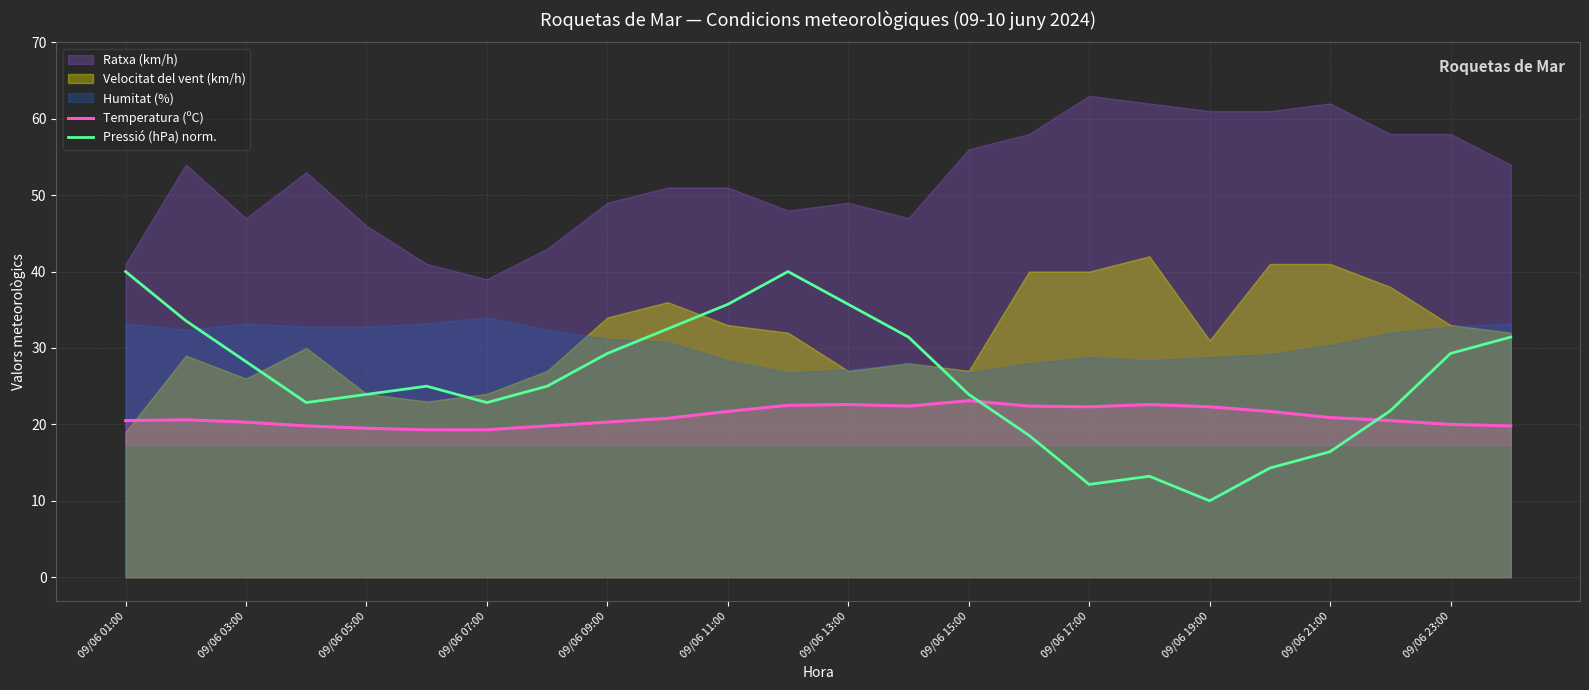

What is the average value of the Temperatura (ºC) series?

21.0